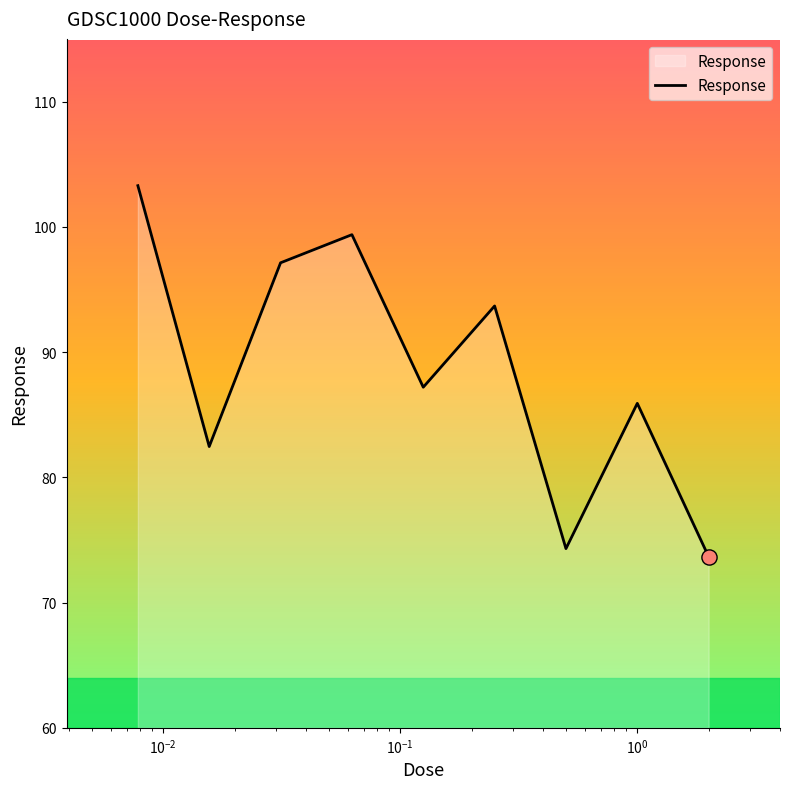

What is the difference between the maximum and minimum values?

29.6